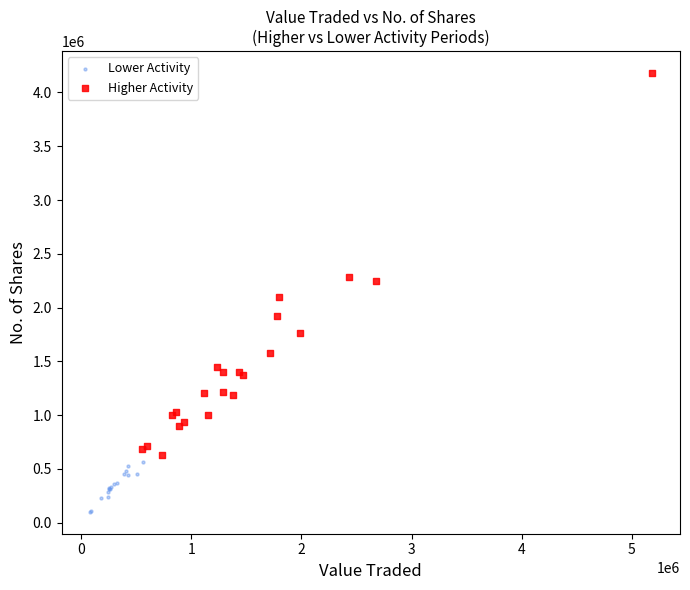

Which series has the largest Y range (max minus min)?

Higher Activity